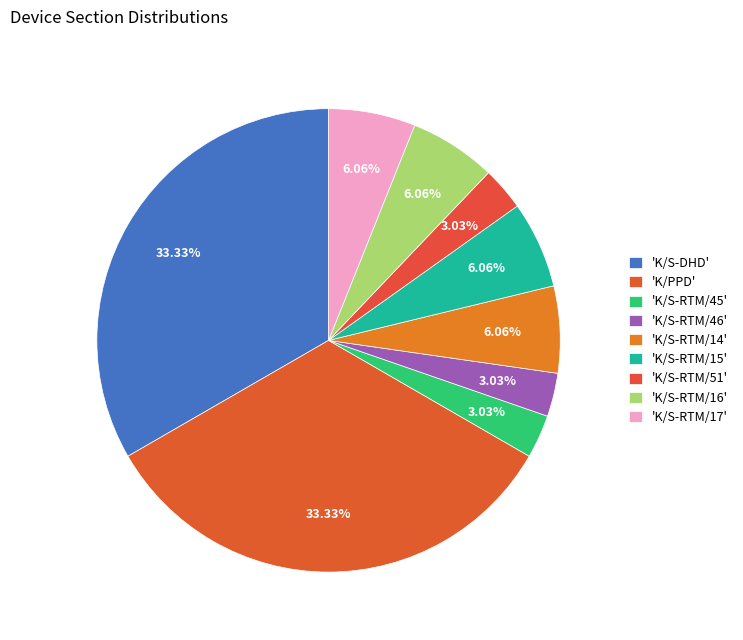

Count the number of slices in the pie.

9